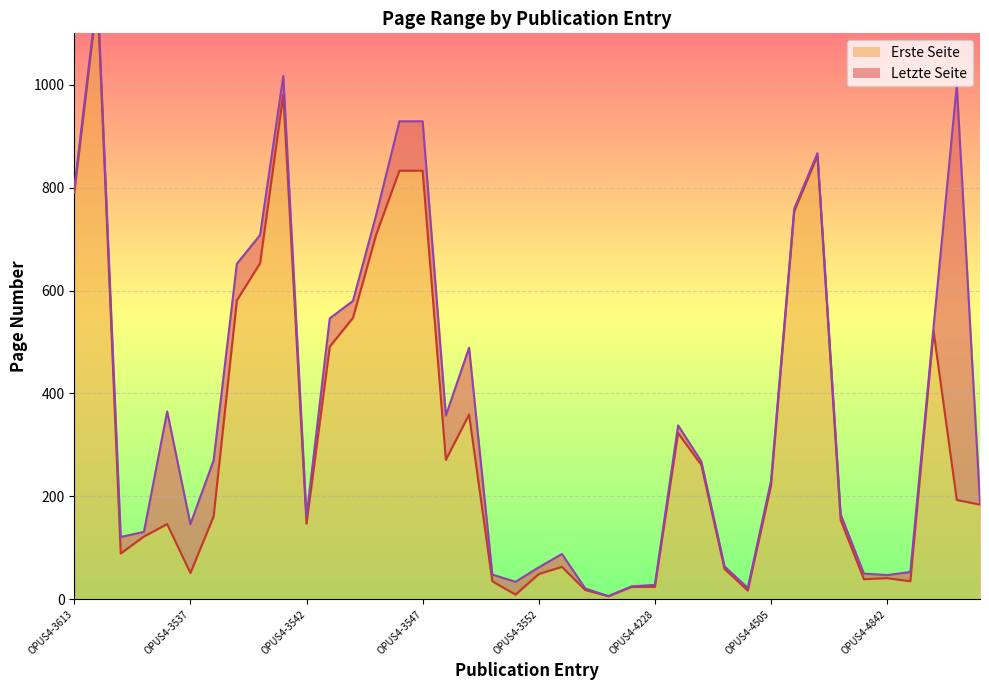

True or false: Letzte Seite and Erste Seite intersect in this chart.

False